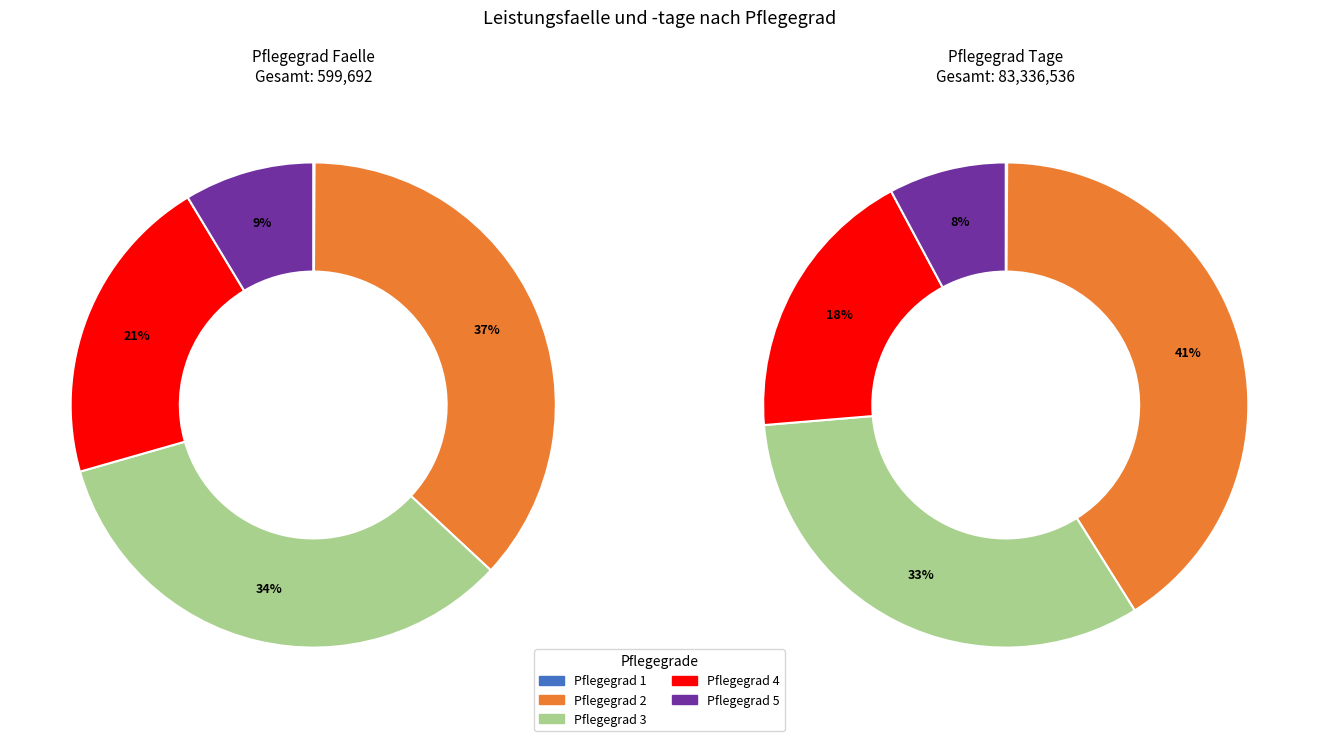

How many slices are in this pie chart?

5